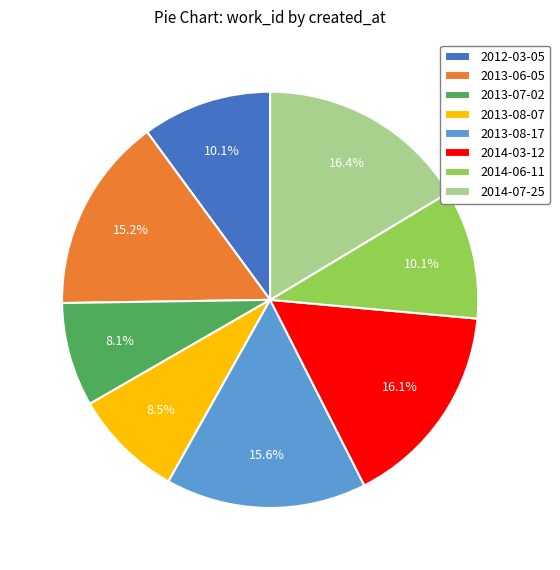

To the nearest percent, what is the difference between the 2013-06-05 and 2013-07-02 slice percentages?

7%